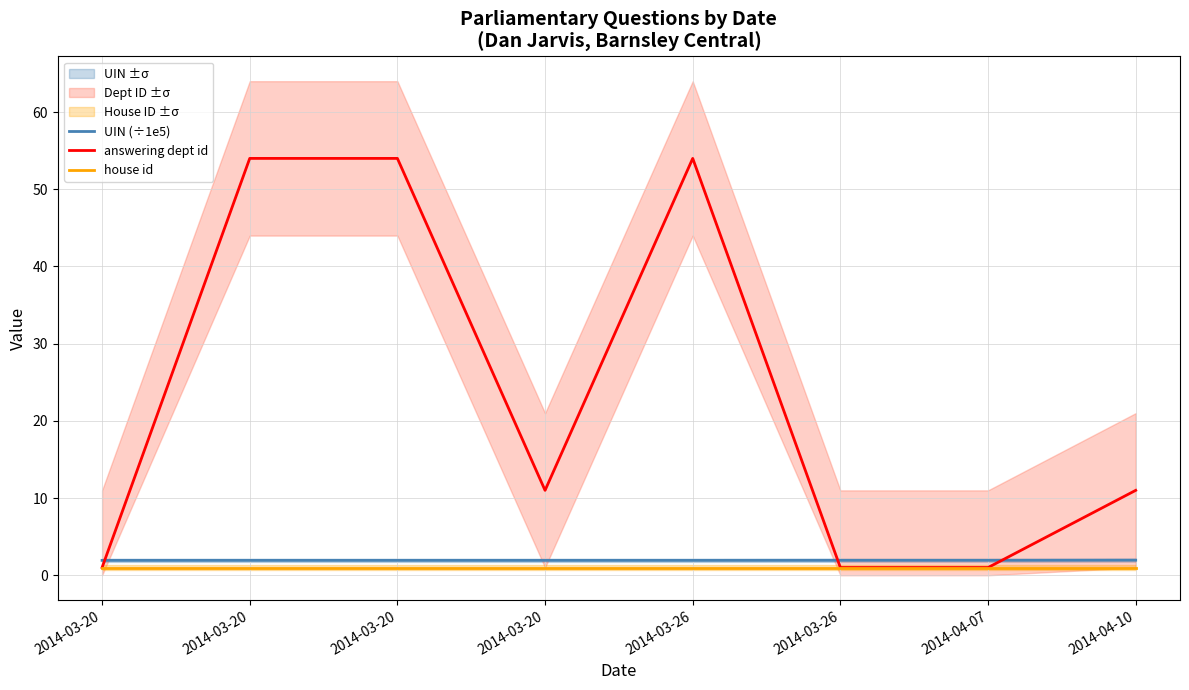

How many categories are shown in the chart?

8